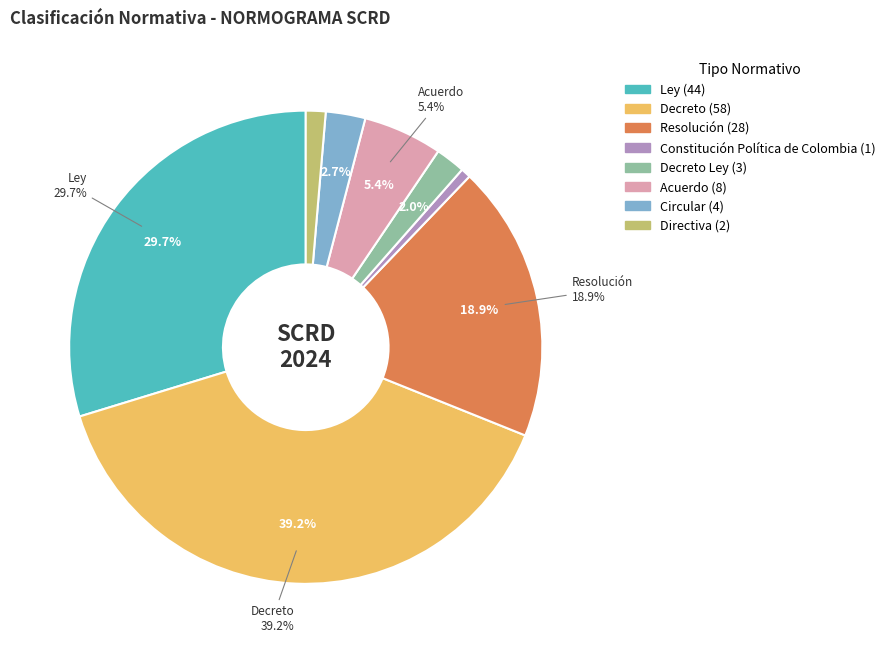

How many slices are in this pie chart?

8